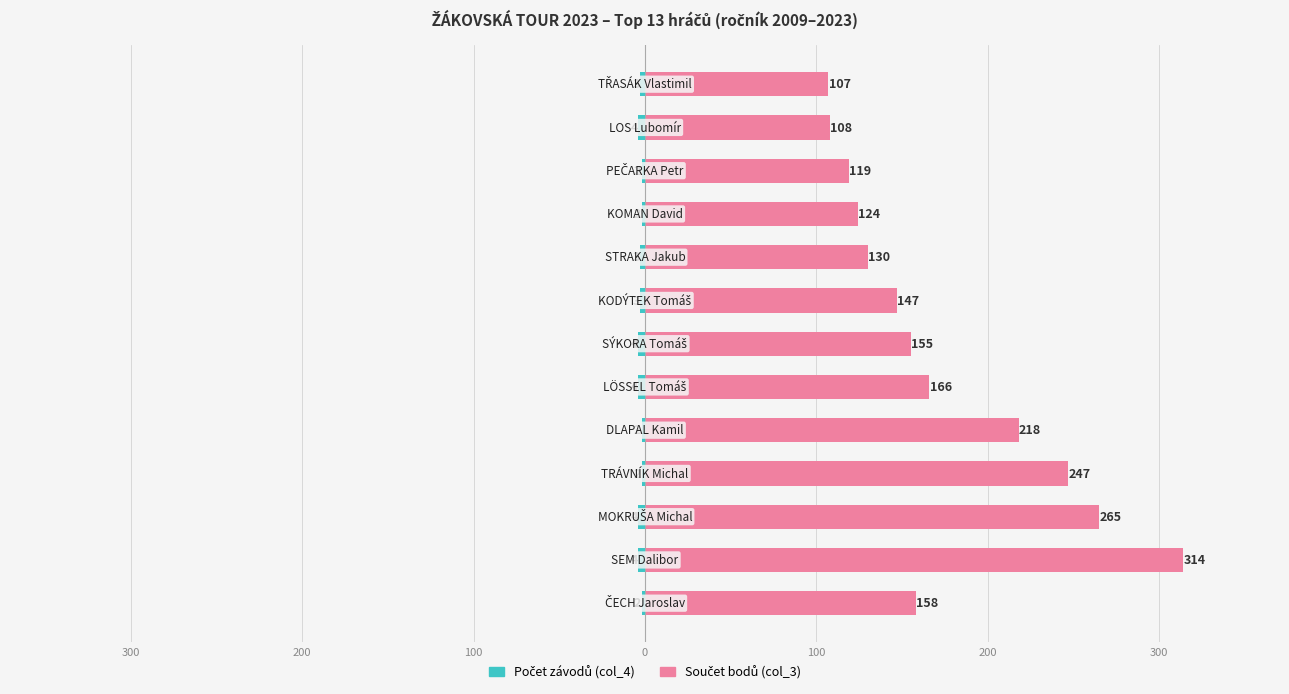

What is the value of the Součet bodů (col_3) bar at the 2nd from the left?

314